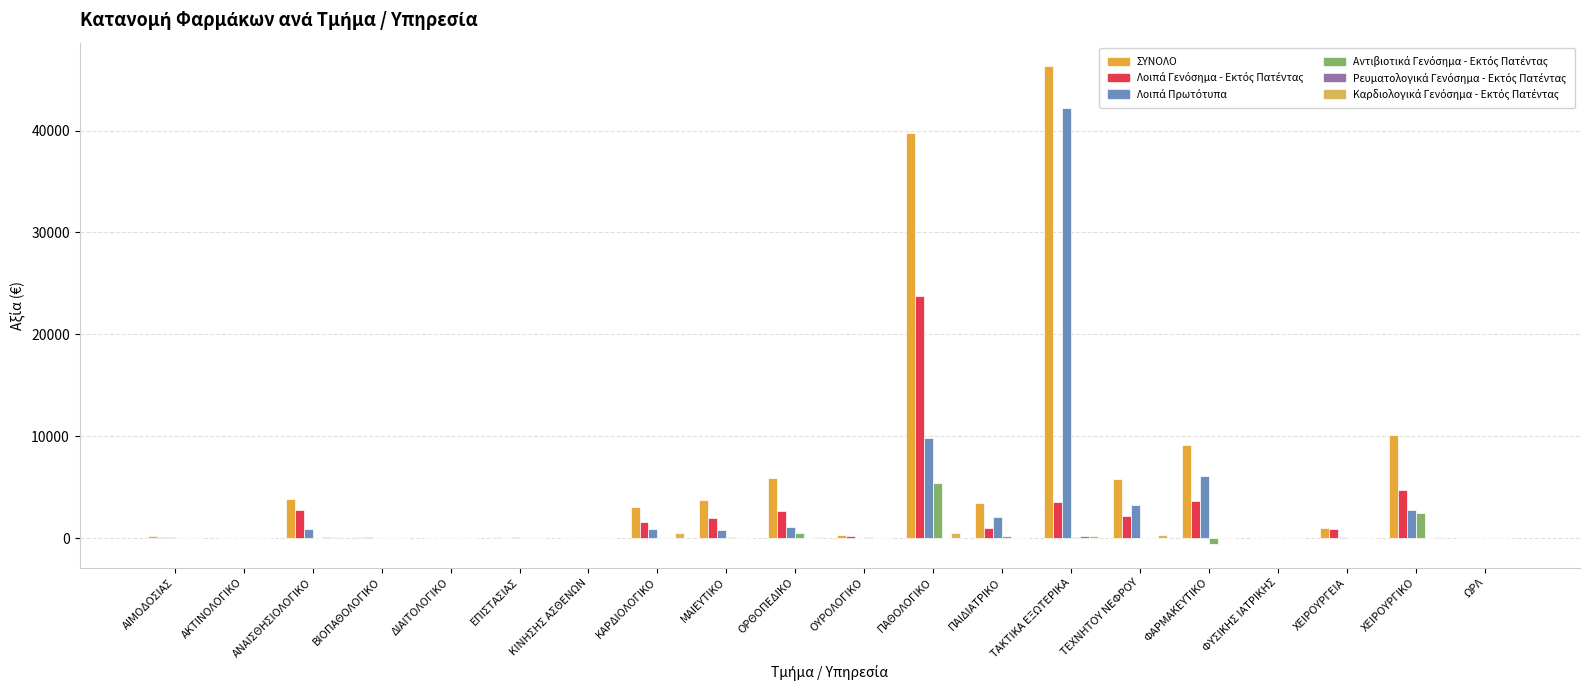

Count the number of categories in the chart.

20